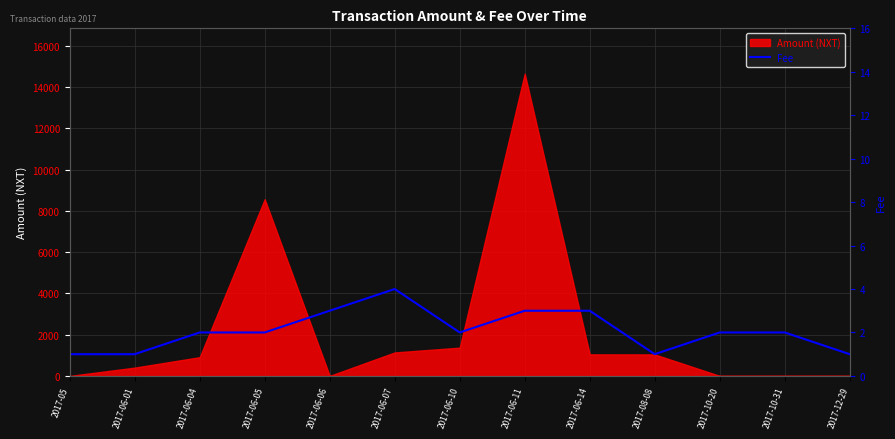

What is the maximum value for Amount (NXT)?

14656.0